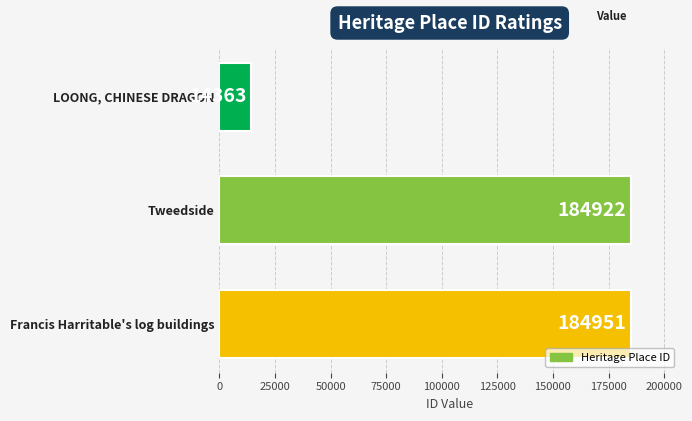

What is the label of the 2nd bar from the bottom?

Tweedside